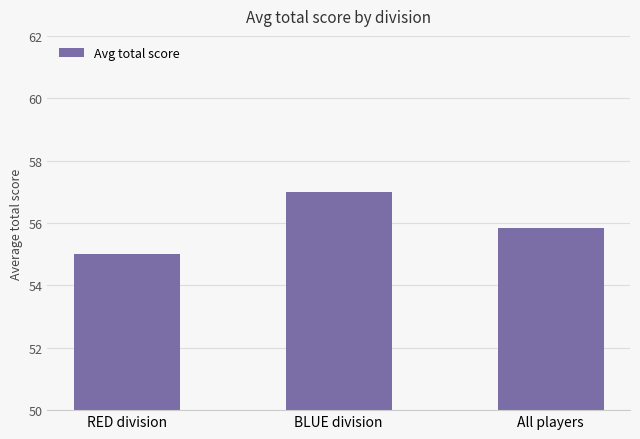

What is the sum of all values?

167.8